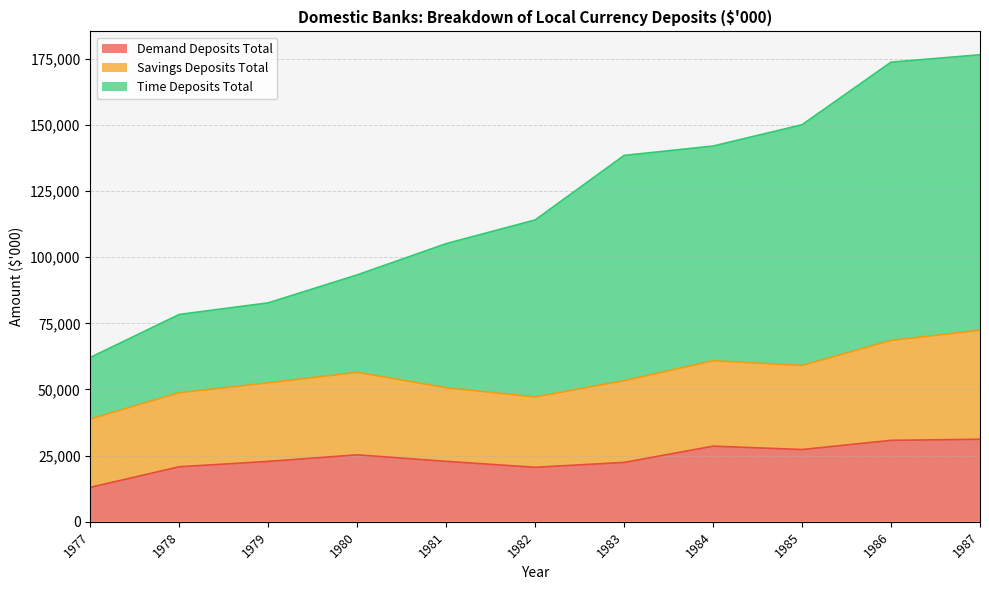

What is the highest value of the Demand Deposits Total series?

31185